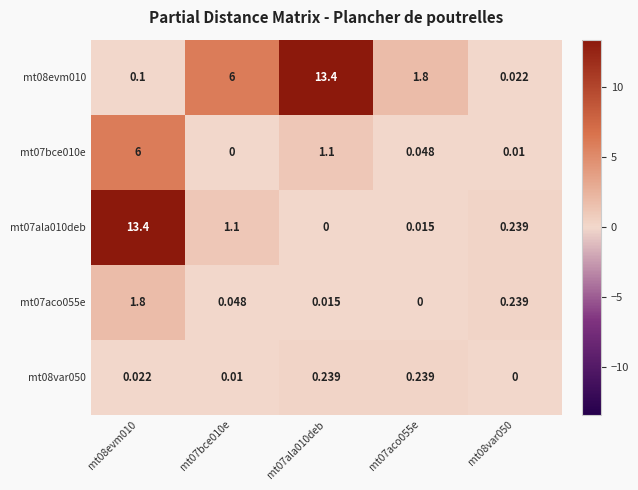

Is the value of mt08evm010 at mt07aco055e greater than the value of mt08var050 at mt07bce010e?

Yes